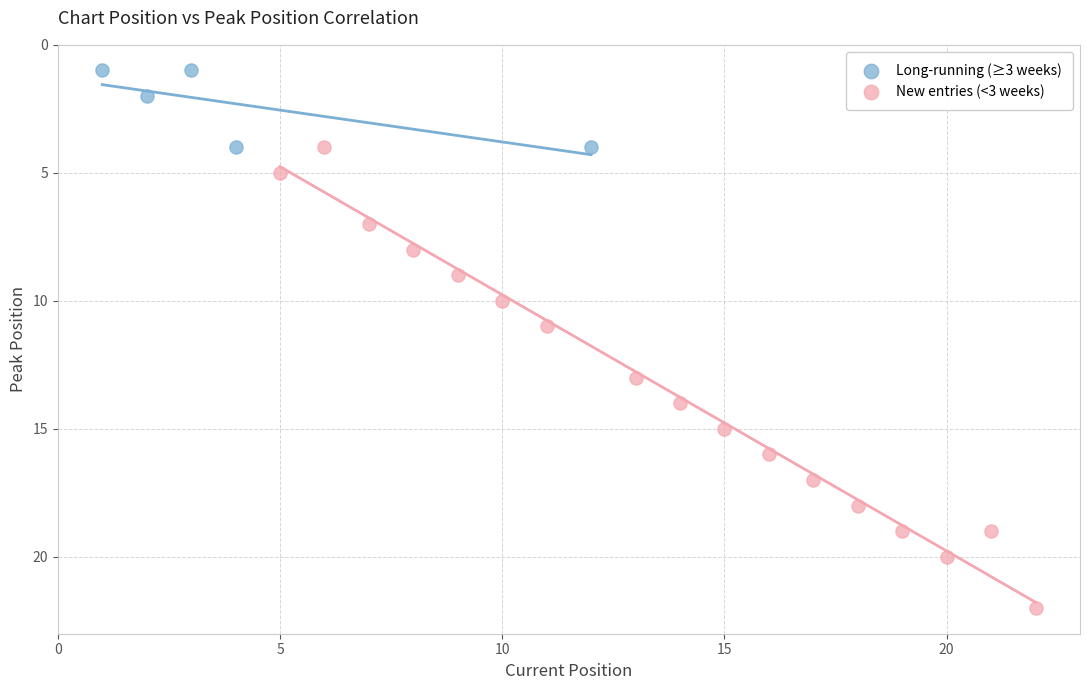

Which series has the widest spread of Y values?

New entries (<3 weeks)